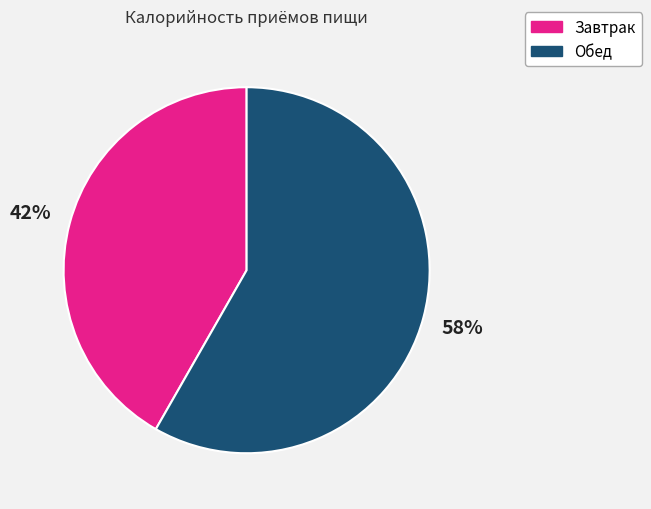

The Обед slice represents 58% of the pie. True or false?

True